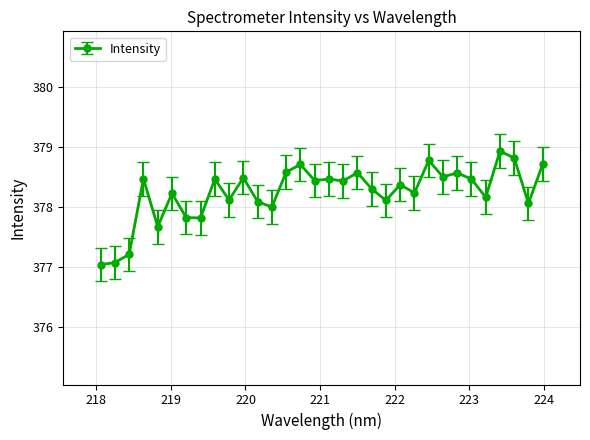

True or false: the data has more than 2 interior local peaks.

True